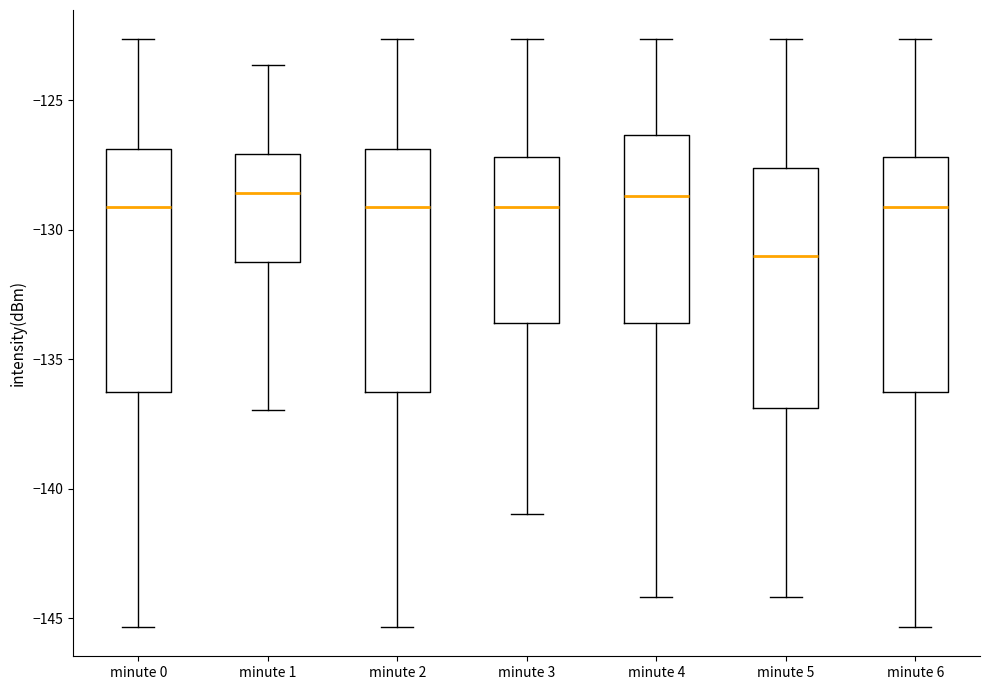

Where does the upper whisker of the box for minute 1 end on the y-axis? The values are not printed on the chart, so give them approximately, as read against the axis.

-123.5